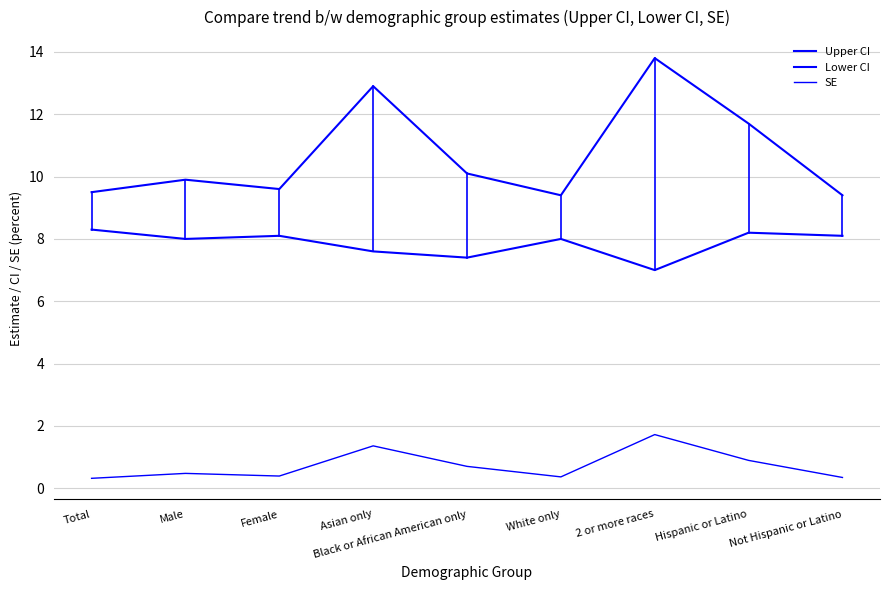

Reading right to left, list all the values displayed in this chart.

Upper CI: 9.4	11.7	13.8	9.4	10.1	12.9	9.6	9.9	9.5
Lower CI: 8.1	8.2	7.0	8.0	7.4	7.6	8.1	8.0	8.3
SE: 0.3	0.9	1.7	0.4	0.7	1.4	0.4	0.5	0.3